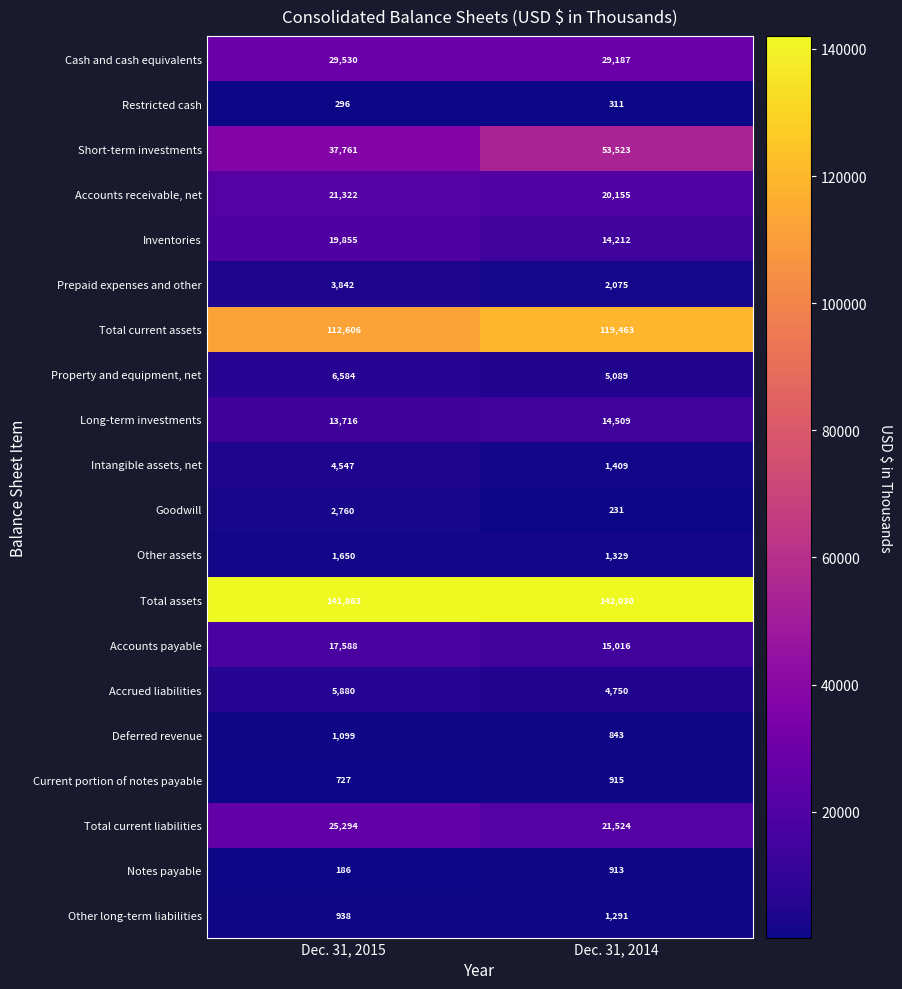

What is the average value of the Accrued liabilities series?

5315